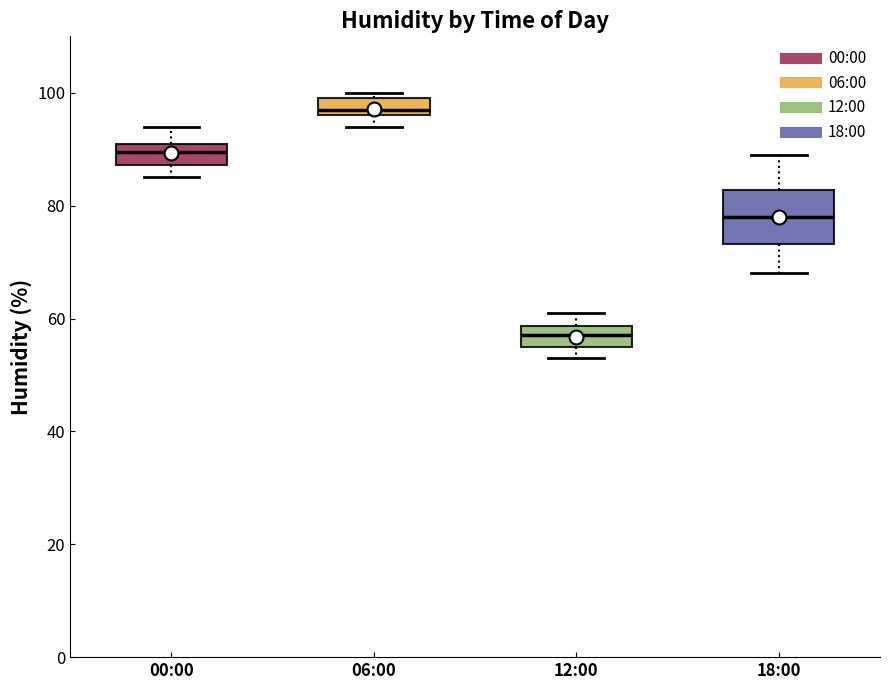

Reading left to right, read every box against the y-axis: the position of its median line, the range the box covers, and the ends of its whiskers. The values are not printed on the chart, so give them approximately, as read against the axis.

00:00: median 90, box 88 to 92, whiskers 86 to 94
06:00: median 98, box 96 to 100, whiskers 94 to 100 (just above the box's upper edge)
12:00: median 58 (inside the box), box 56 to 58, whiskers 54 to 62
18:00: median 78, box 74 to 82, whiskers 68 to 90